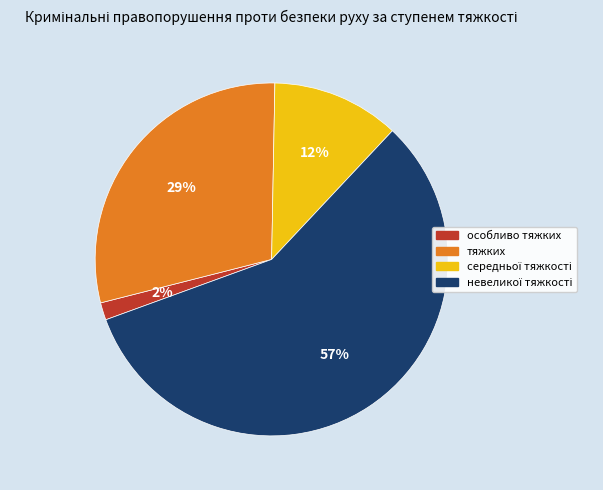

Do тяжких and особливо тяжких together represent more than half of the pie?

No